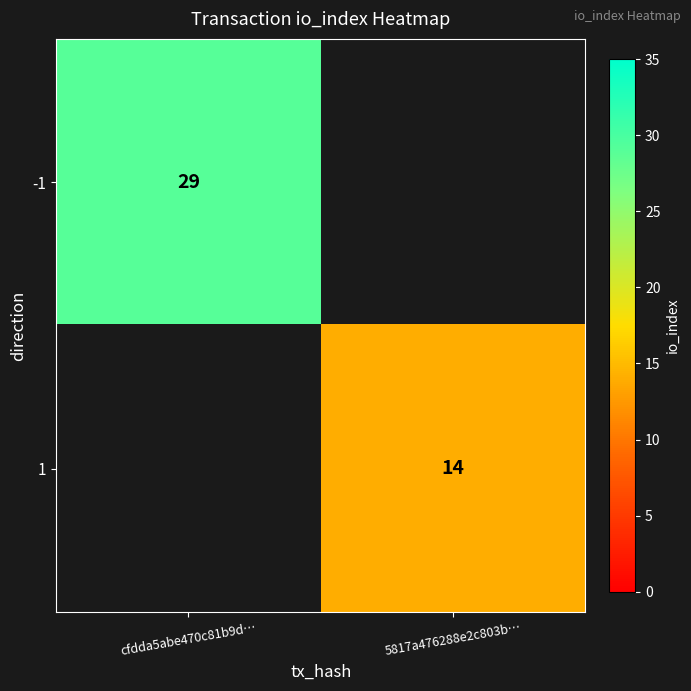

The -1 series shows 29 at cfdda5abe470c81b9d…. True or false?

True